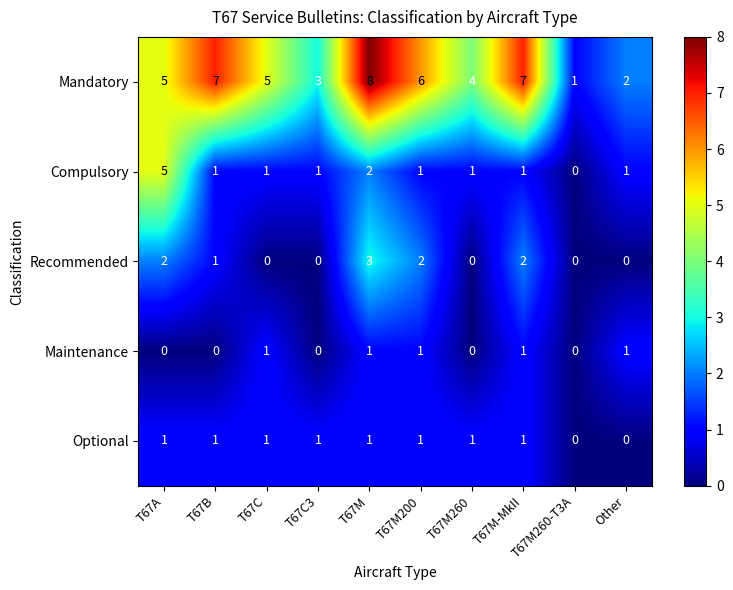

The Mandatory series shows 7 at T67M260. True or false?

False